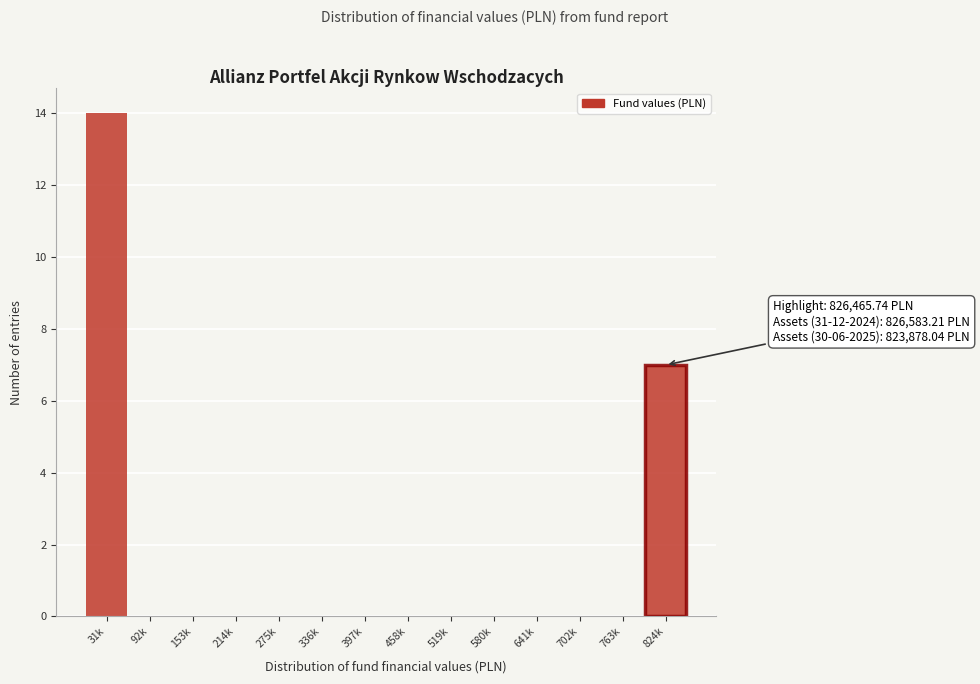

Reading left to right, what are all the values shown in this chart?

31k=14	92k=0	153k=0	214k=0	275k=0	336k=0	397k=0	458k=0	519k=0	580k=0	641k=0	702k=0	763k=0	824k=7